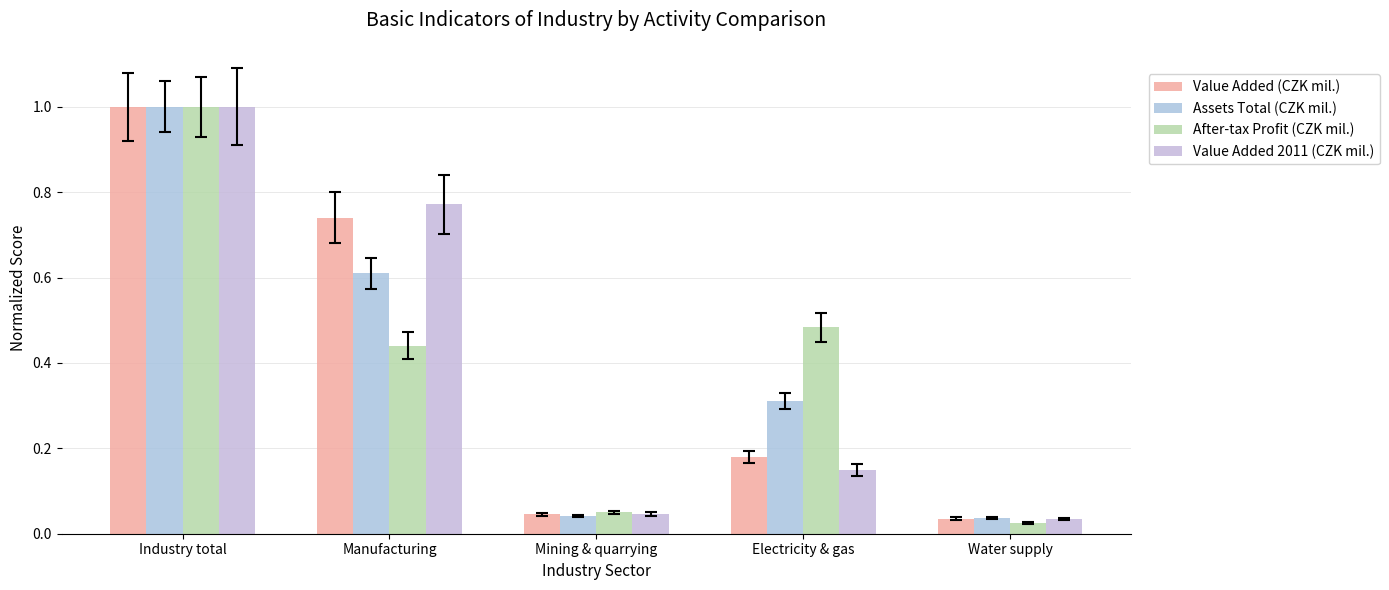

At Electricity & gas, list the series in order from largest to smallest.

After-tax Profit (CZK mil.), Assets Total (CZK mil.), Value Added (CZK mil.), Value Added 2011 (CZK mil.)